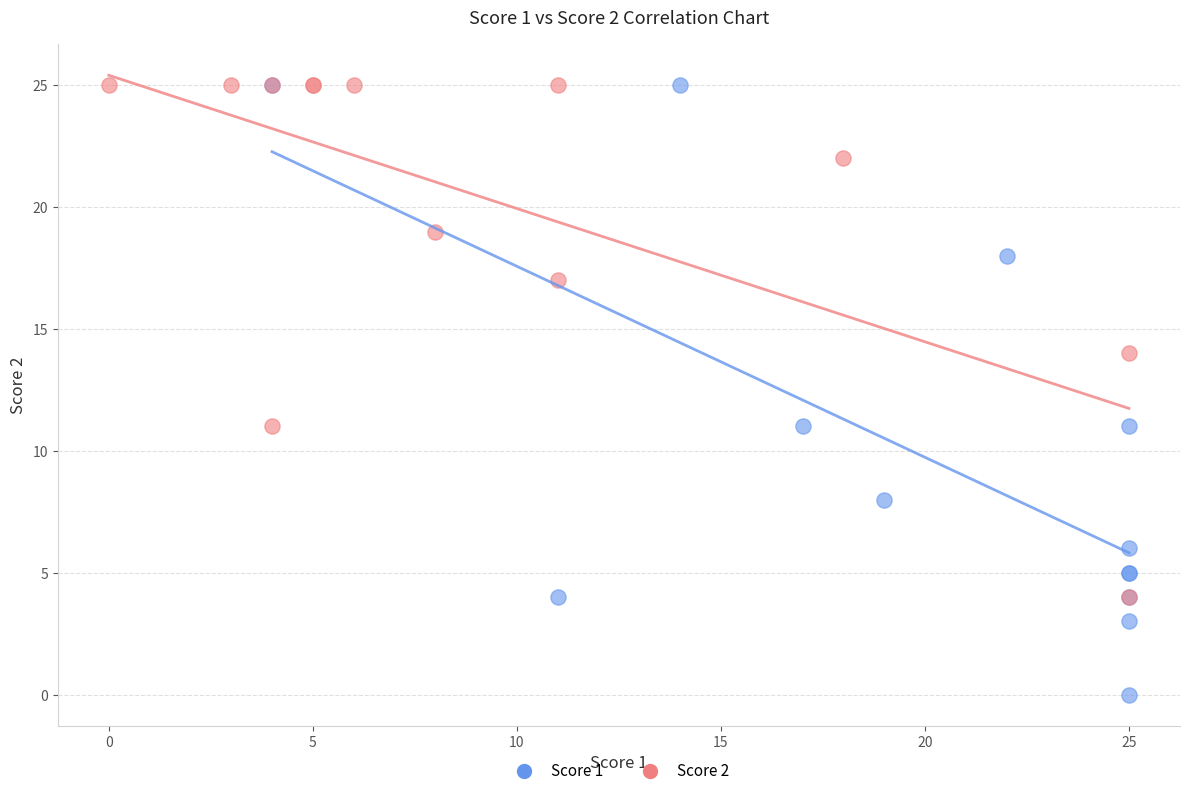

Which series has the widest spread of Y values?

Score 1